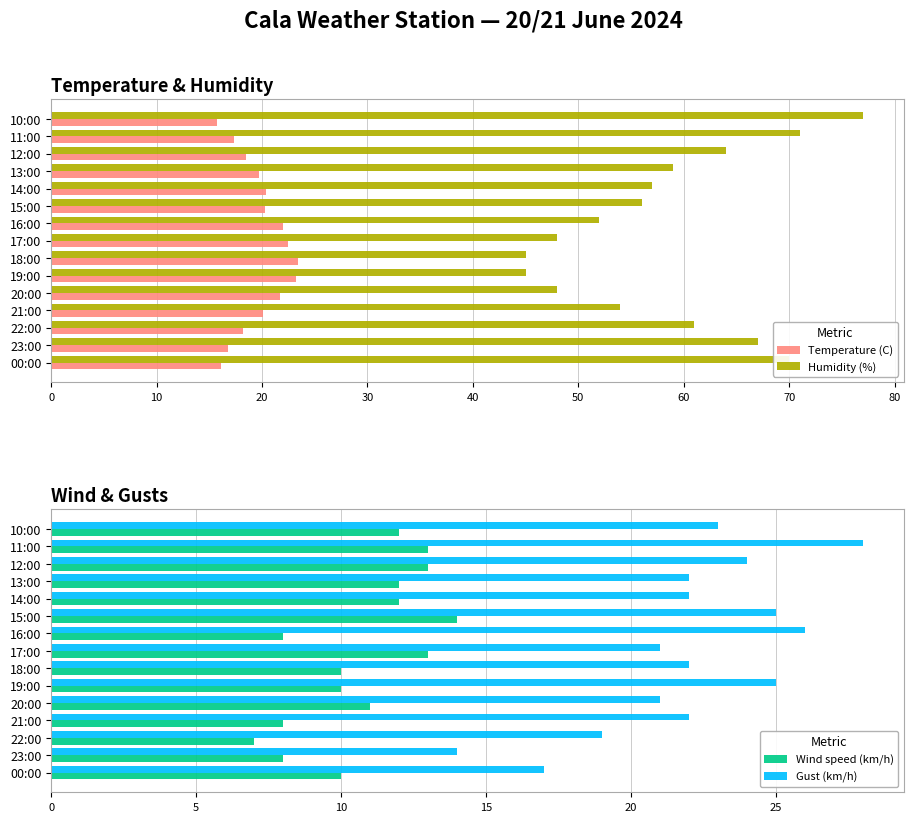

The value of Temperature (C) at 00:00 is 16.1. True or false?

True